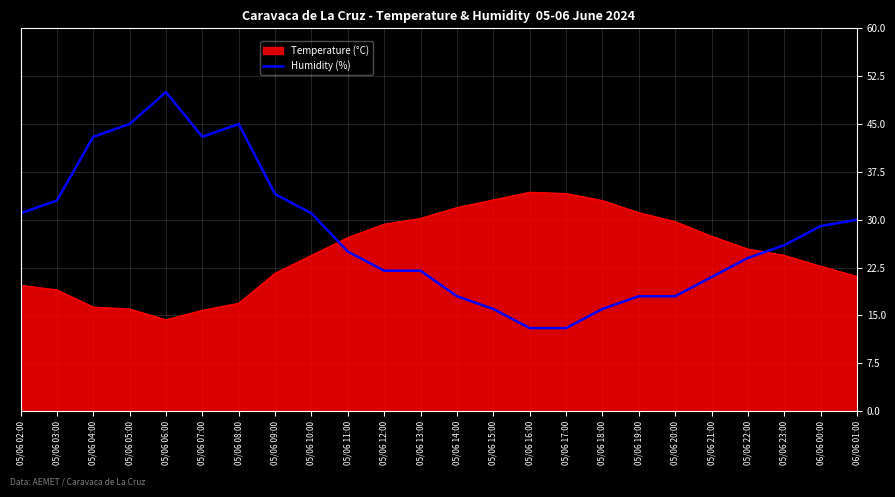

True or false: Temperature (°C) has a value of 14.3 at 05/06 06:00.

True